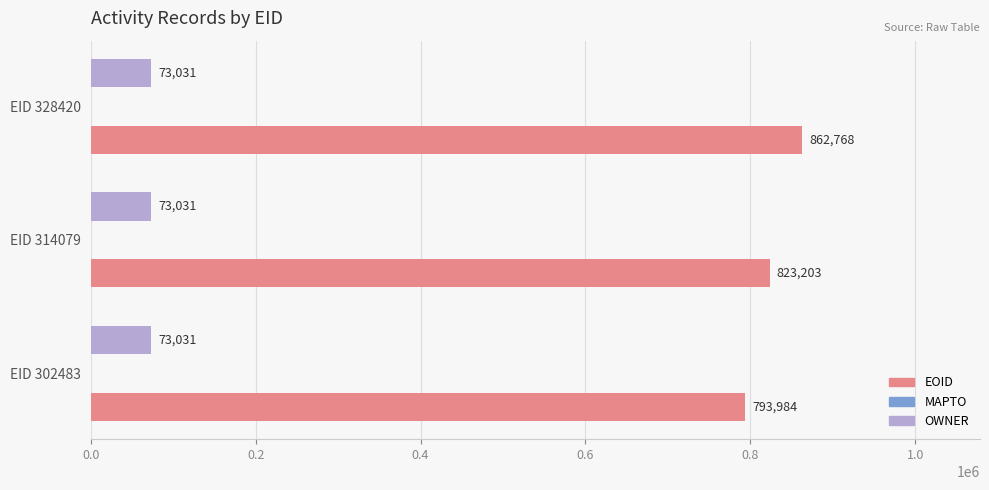

What is the spread (max minus min) of values at EID 302483?

720953